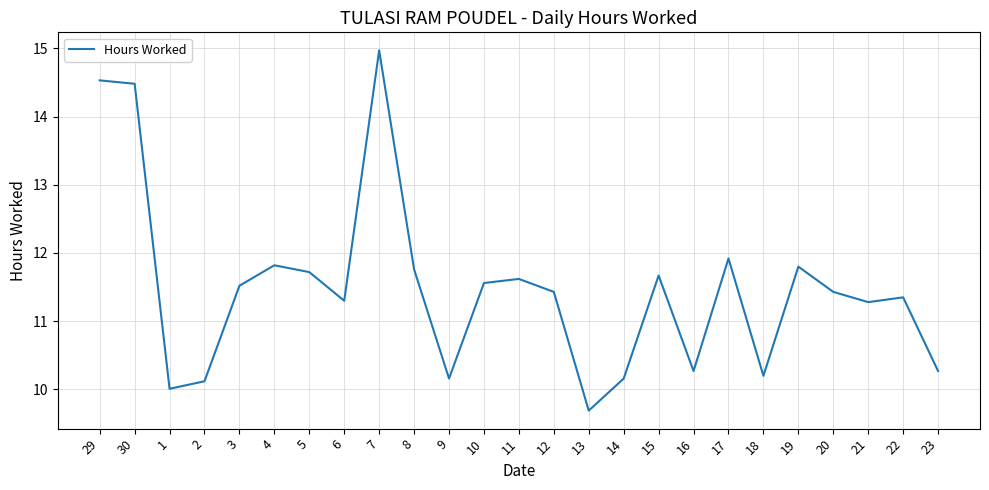

The value at 29 is 5.8. True or false?

False